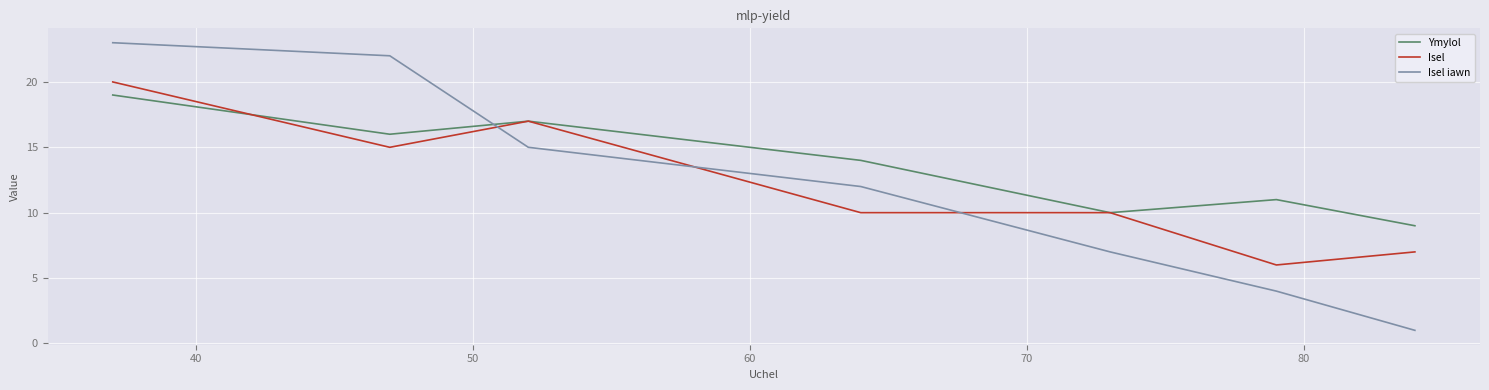

What is the highest value of the Ymylol series?

19